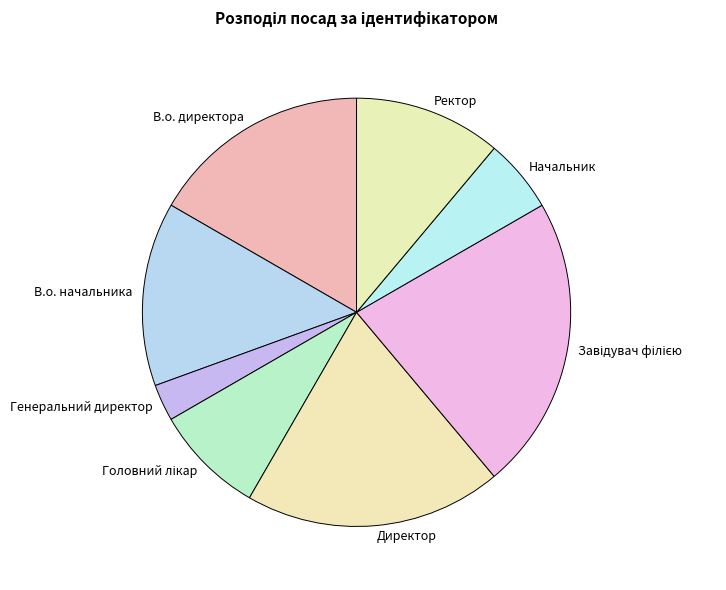

Is it true that Генеральний директор is 3% of the pie?

True